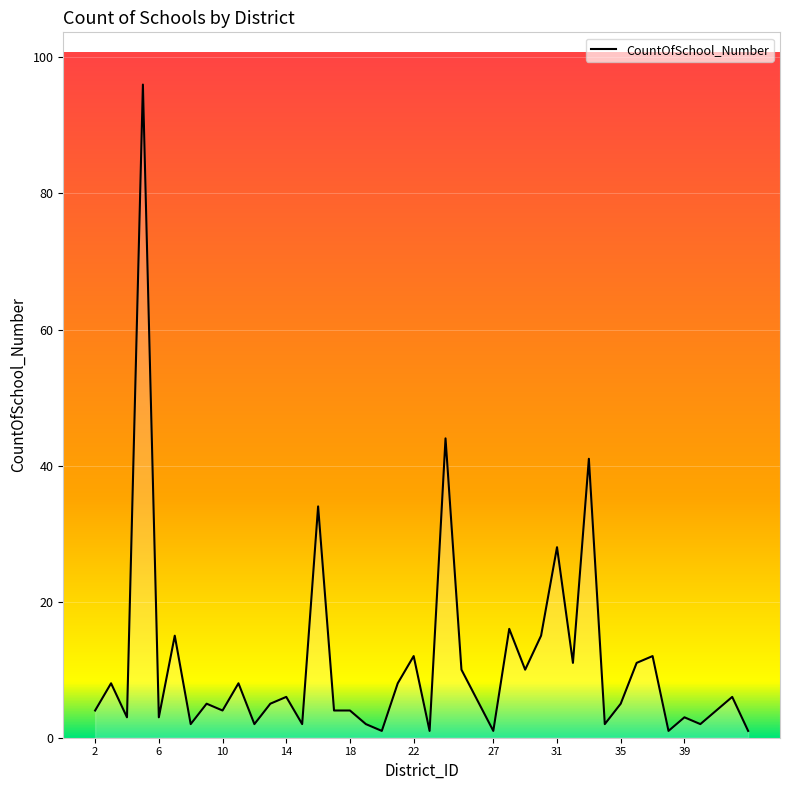

Reading left to right, transcribe all the data shown in this chart.

4	8	3	96	3	15	2	5	4	8	2	5	6	2	34	4	4	2	1	8	12	1	44	10	1	16	10	15	28	11	41	2	5	11	12	1	3	2	6	1